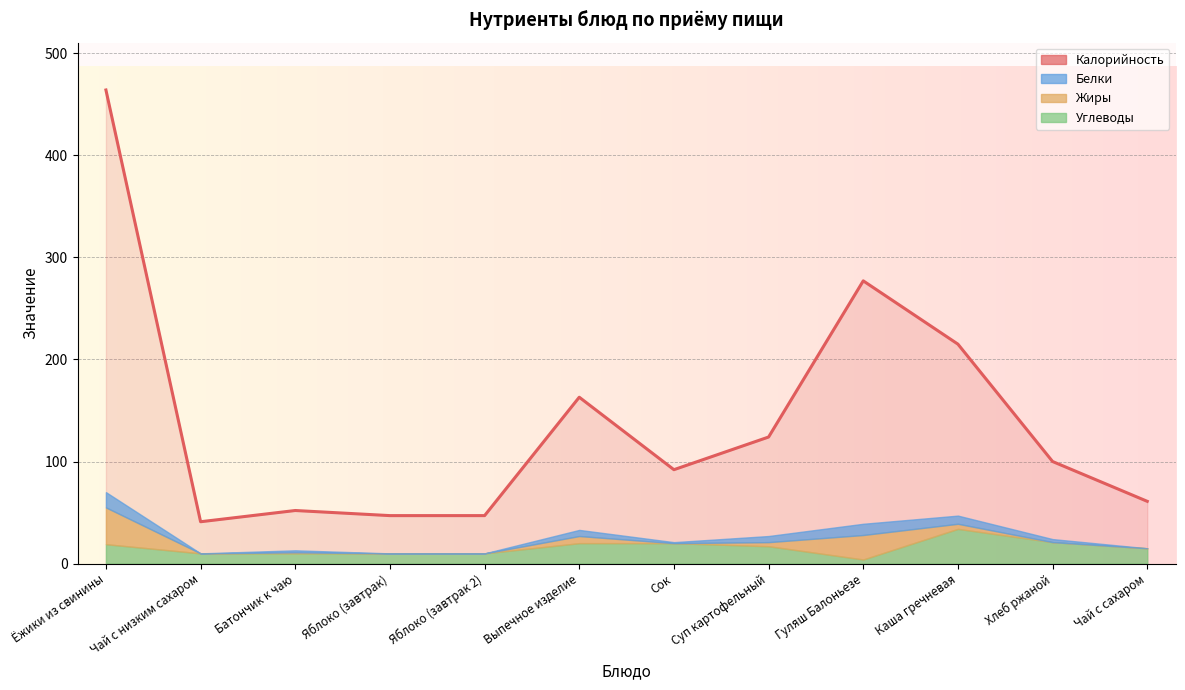

Reading right to left, list all the values displayed in this chart.

Калорийность: 61	100	215	277	124	92	163	47	47	52	41	464
Белки: 0	3	8	11	6	1	6	0	0	2	0	15
Жиры: 0	0	5	24	4	0	7	0	0	1	0	36
Углеводы: 15	21	34	4	17	20	20	10	10	10	10	19